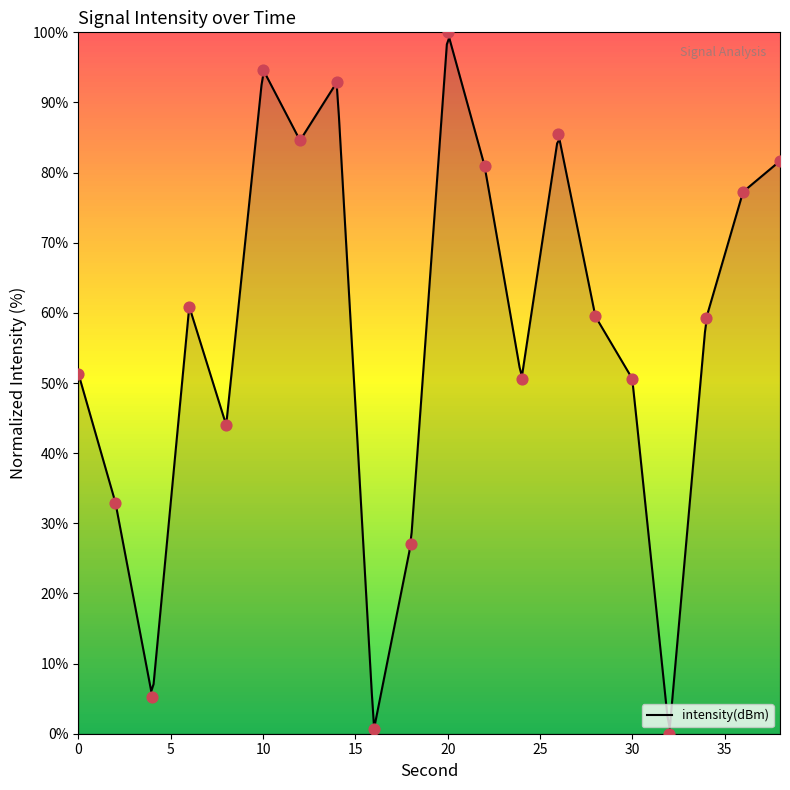

What is the ratio of the value at 34 to the value at 0?

1.2